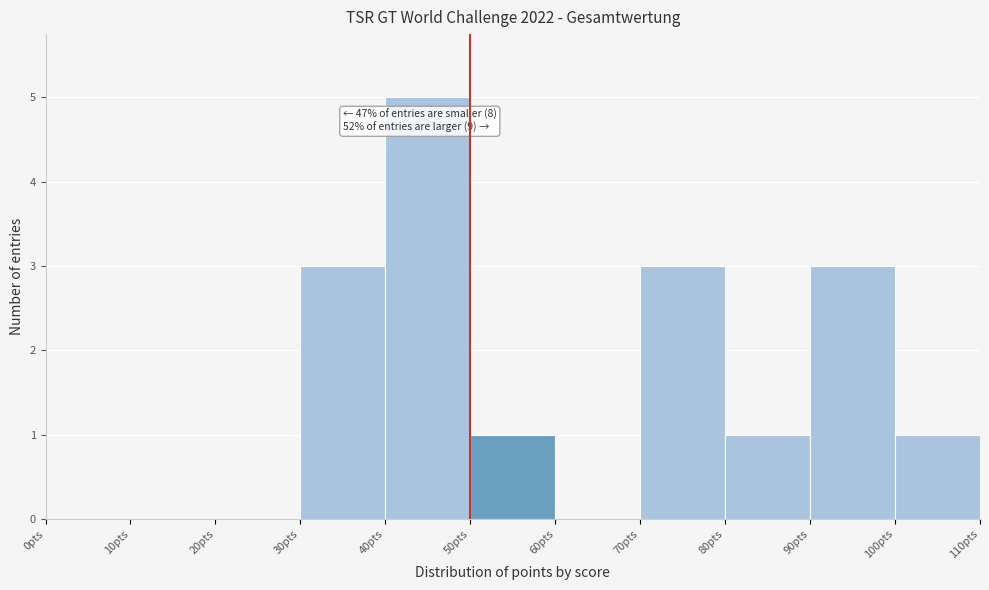

Which range on the x-axis has the tallest bar?

40 to 50